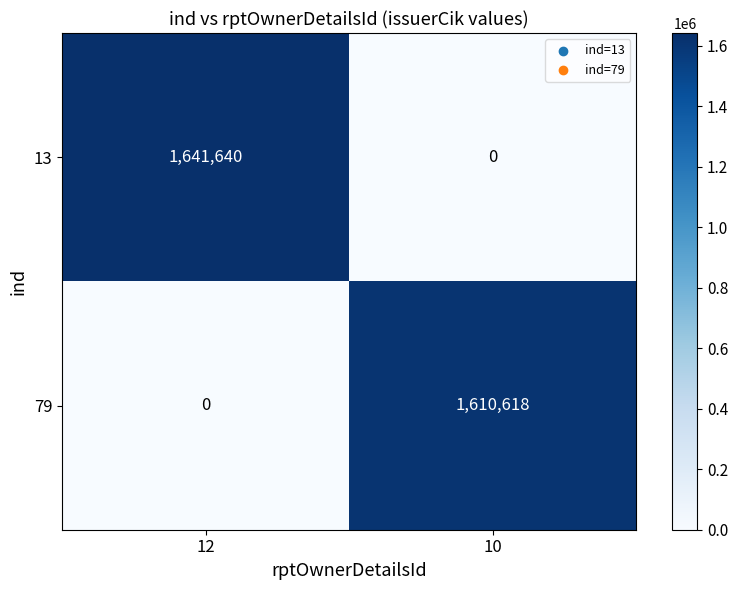

How many distinct data groups are displayed?

2